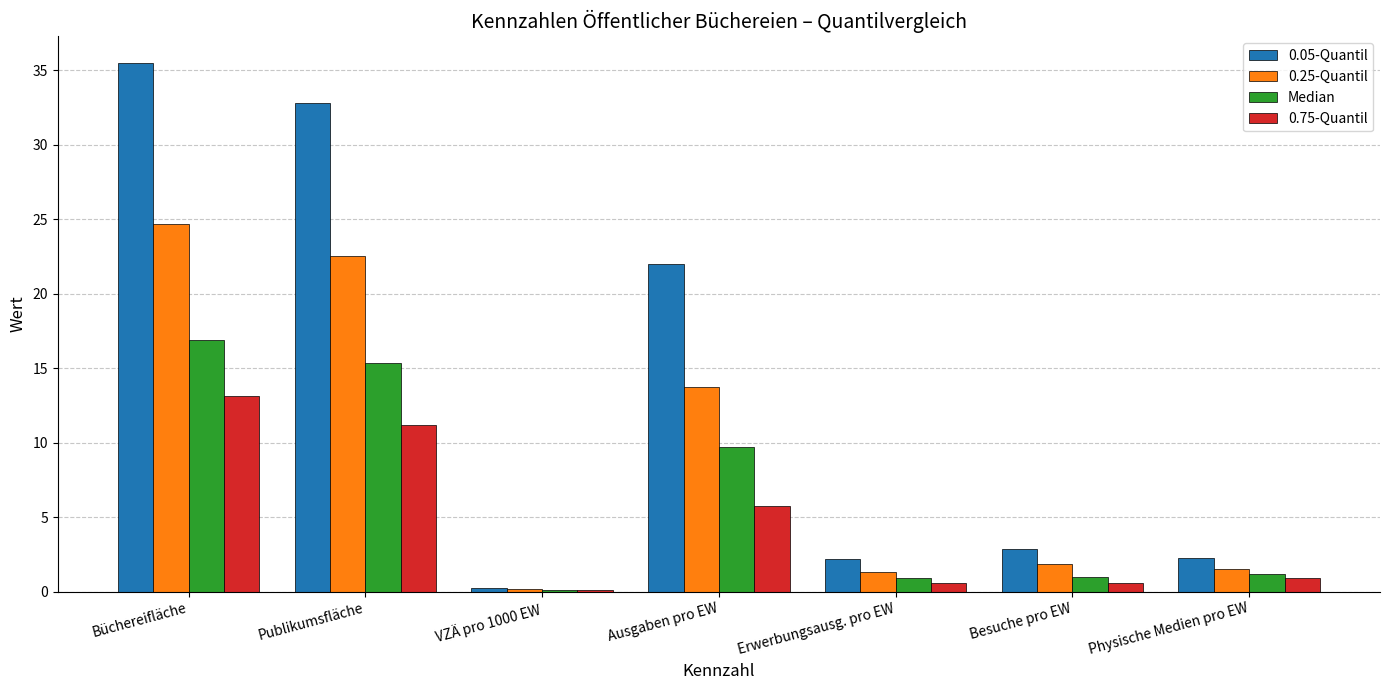

What is the highest value of the 0.05-Quantil series?

35.5